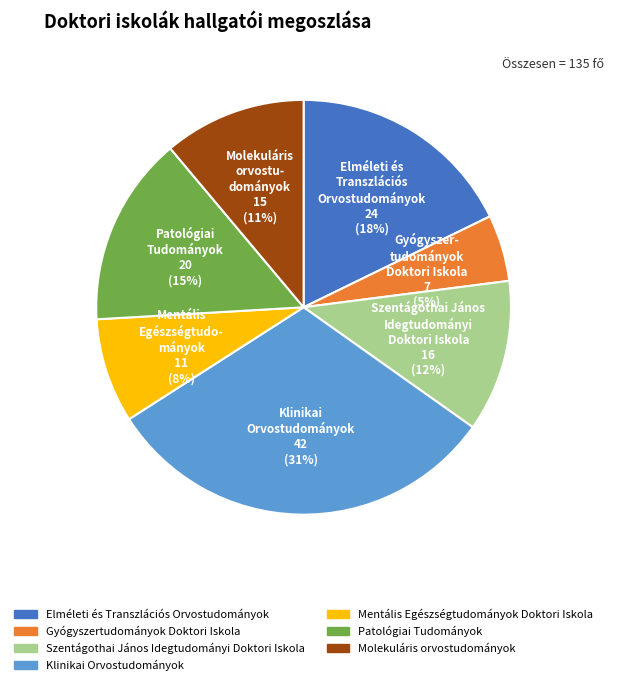

To the nearest percent, what percentage of the pie is Patológiai Tudományok?

15%